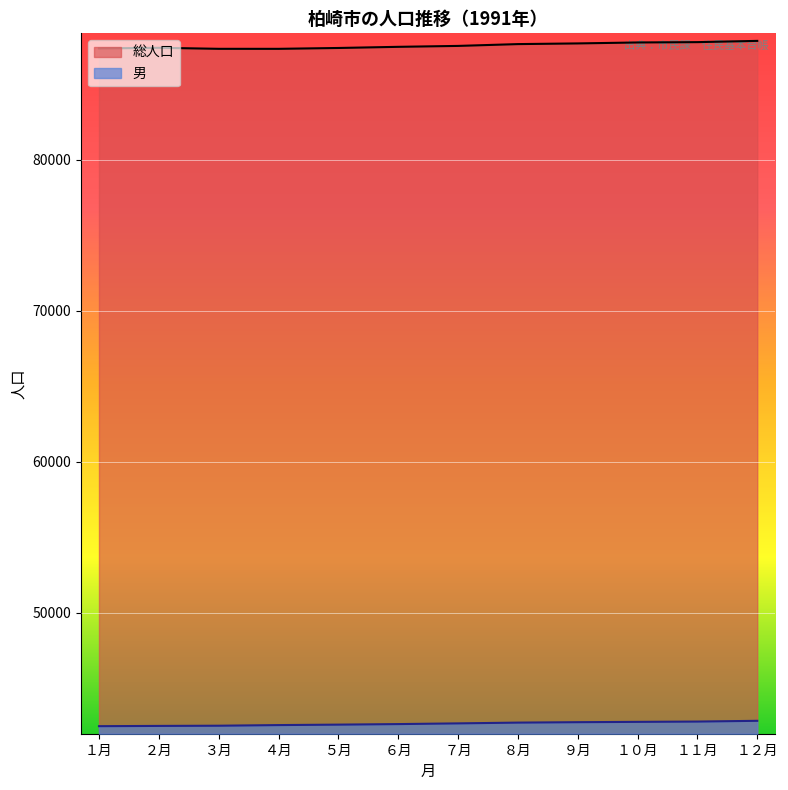

How many values in the 男 series are below 42686?

6